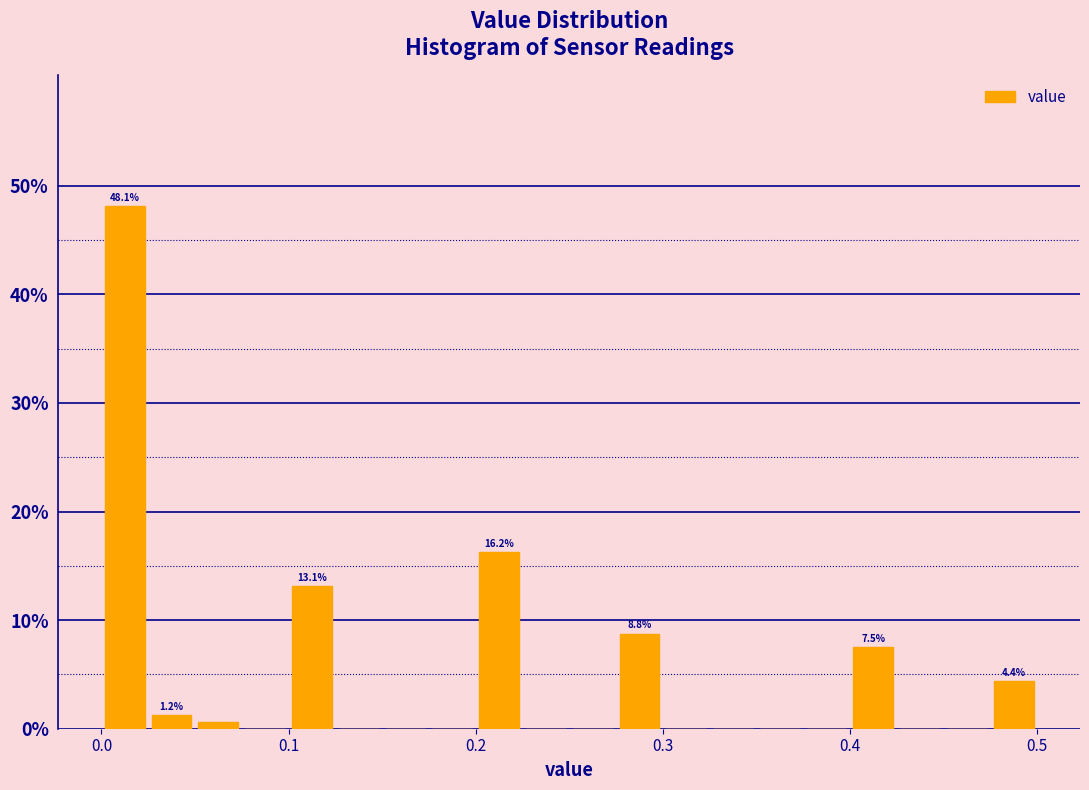

Read against the x-axis, roughly where is the centre of the tallest bar?

0.01